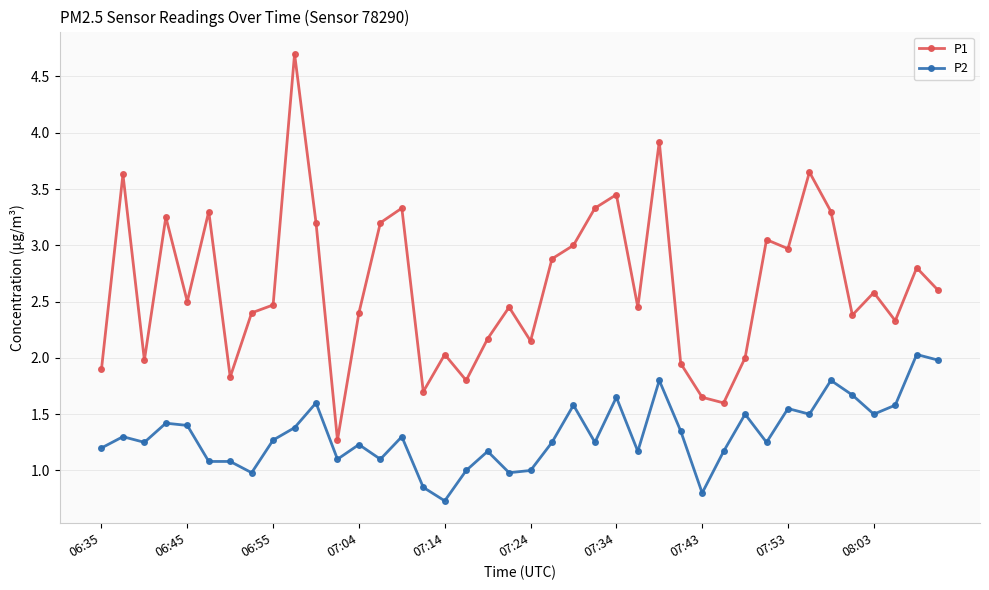

Which series has the largest total across all categories?

P1